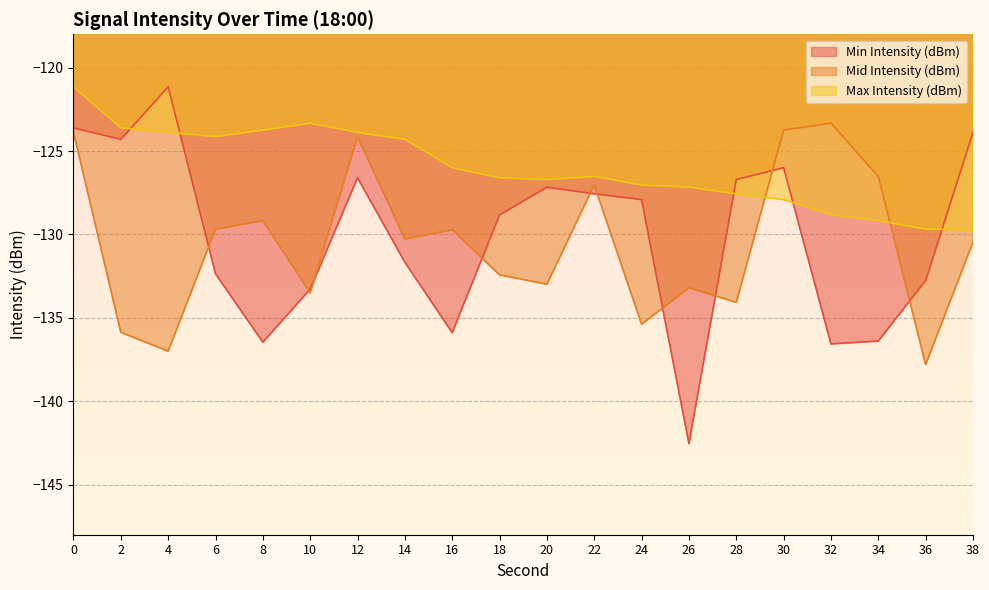

Is the value of Mid Intensity (dBm) at 0 greater than the value of Min Intensity (dBm) at 34?

Yes